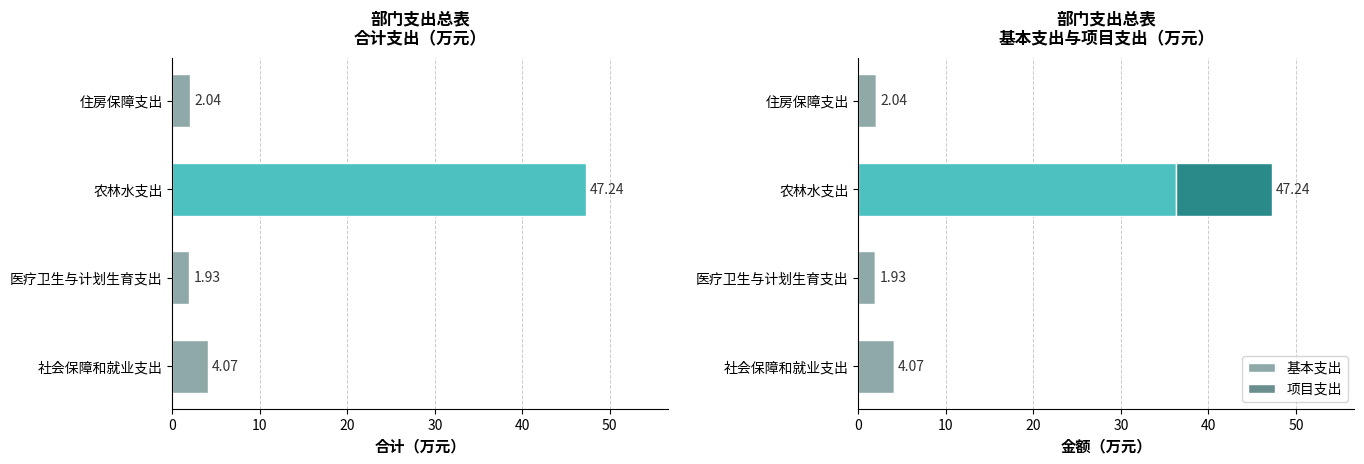

At which label does 基本支出 reach its peak?

农林水支出